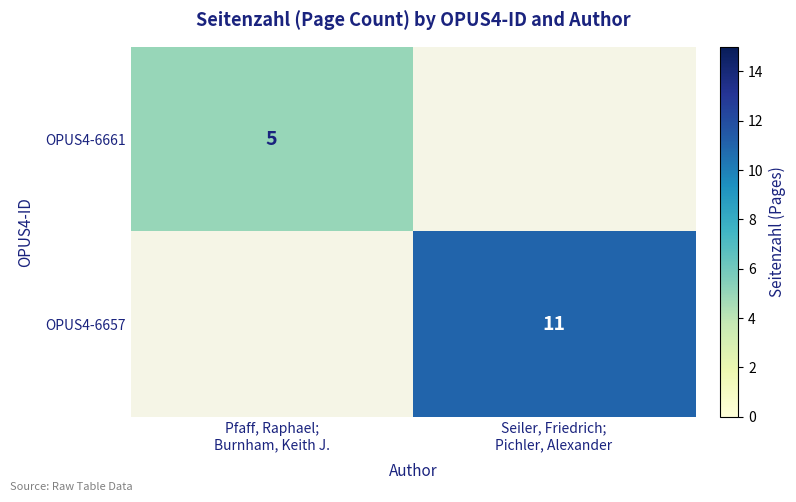

List the labels in order of OPUS4-6657 value, smallest first.

Pfaff, Raphael; Burnham, Keith J., Seiler, Friedrich; Pichler, Alexander